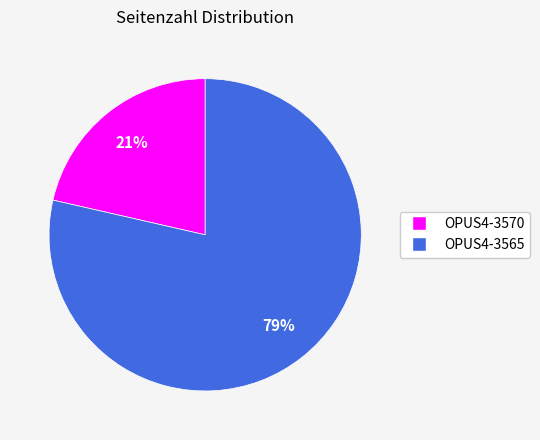

How many slices are in this pie chart?

2